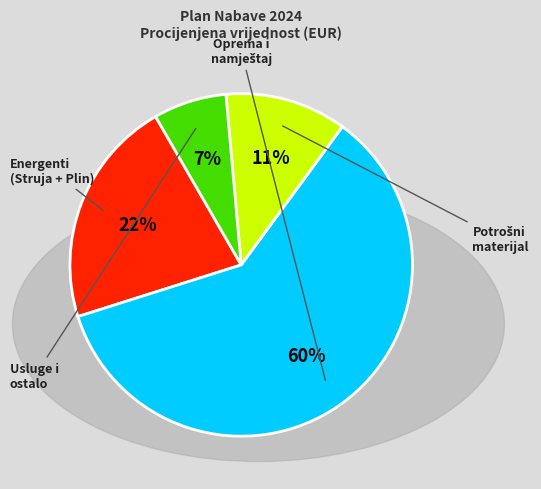

Is there any slice that represents more than half of the pie?

Yes